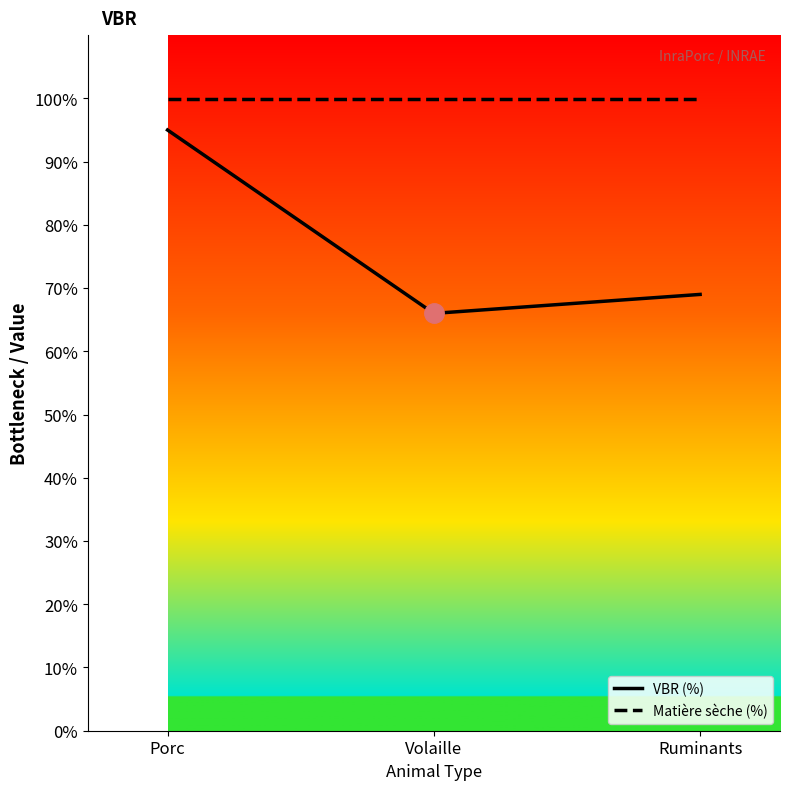

Read the Matière sèche (%) value at Porc.

99.9